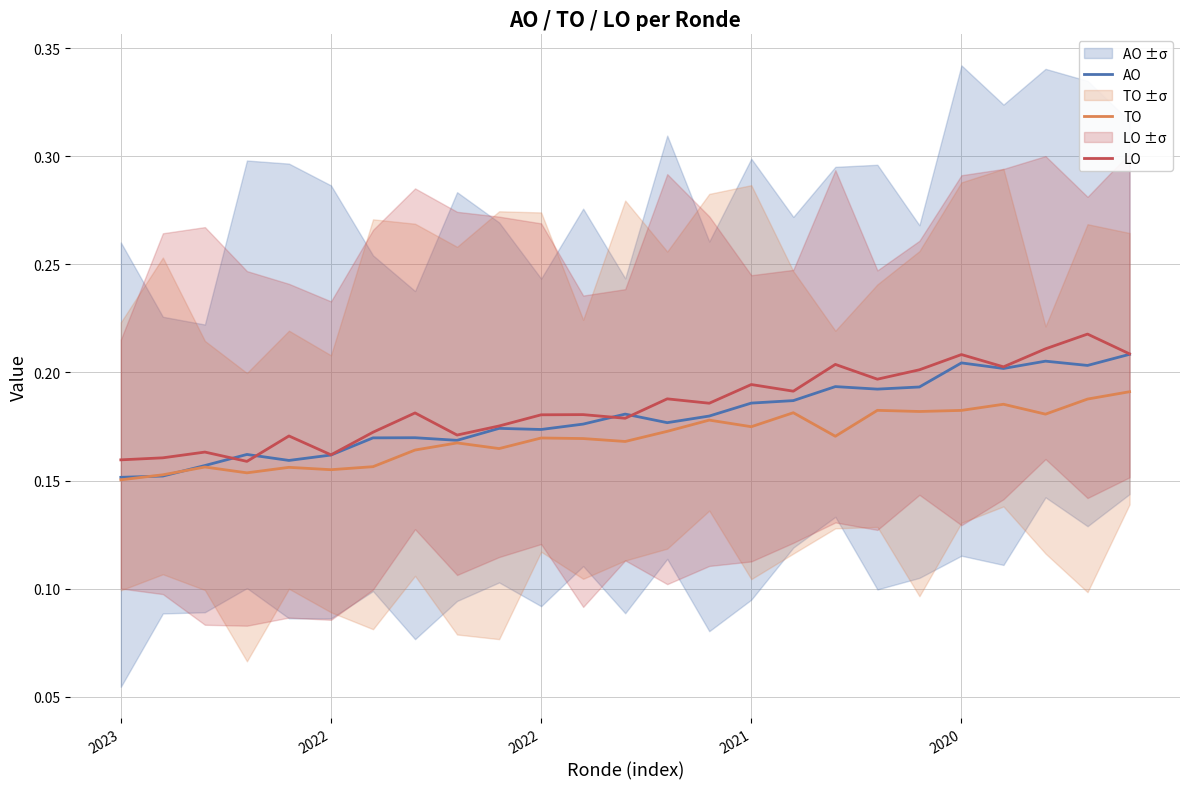

Rank the series by their maximum value, from highest to lowest.

LO, AO, TO